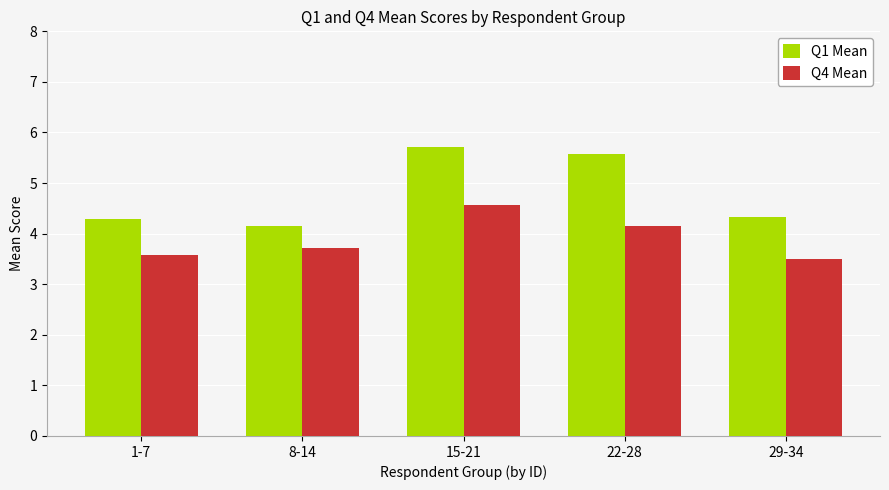

Rank the categories by Q4 Mean value from lowest to highest.

29-34, 1-7, 8-14, 22-28, 15-21